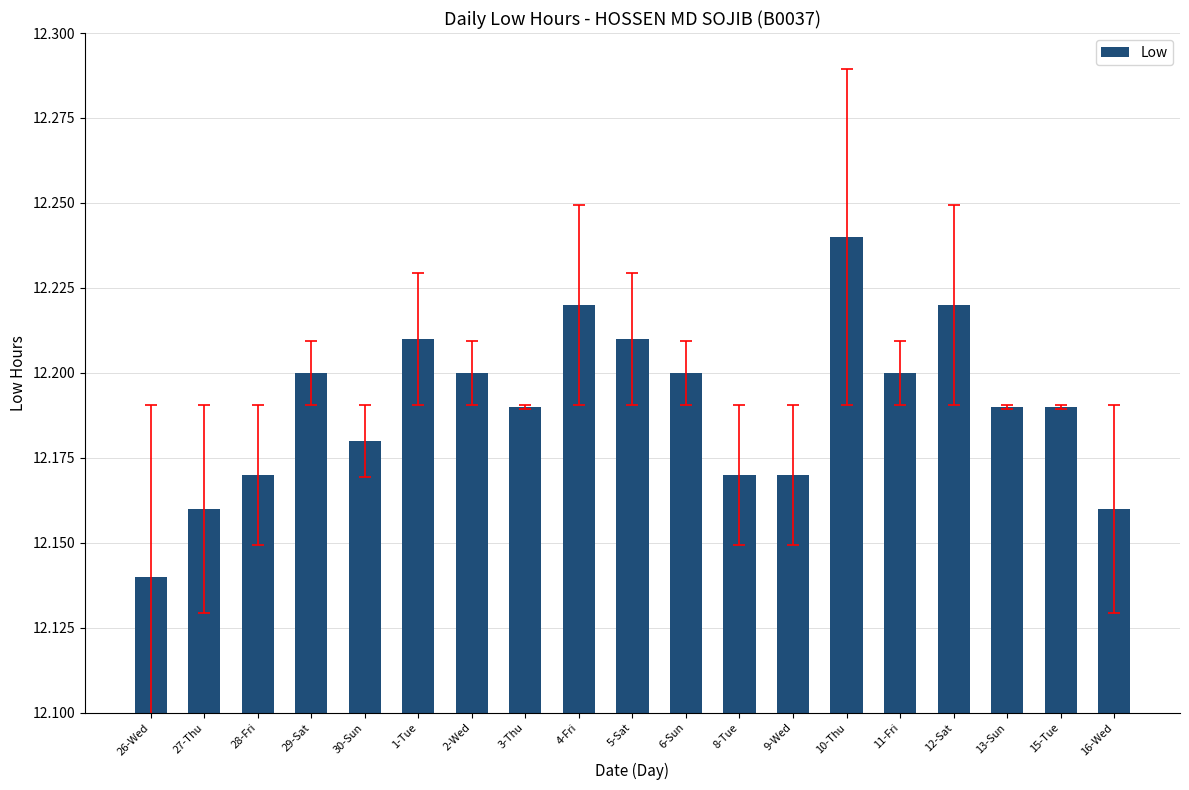

What is the difference between the second highest and minimum values?

0.1